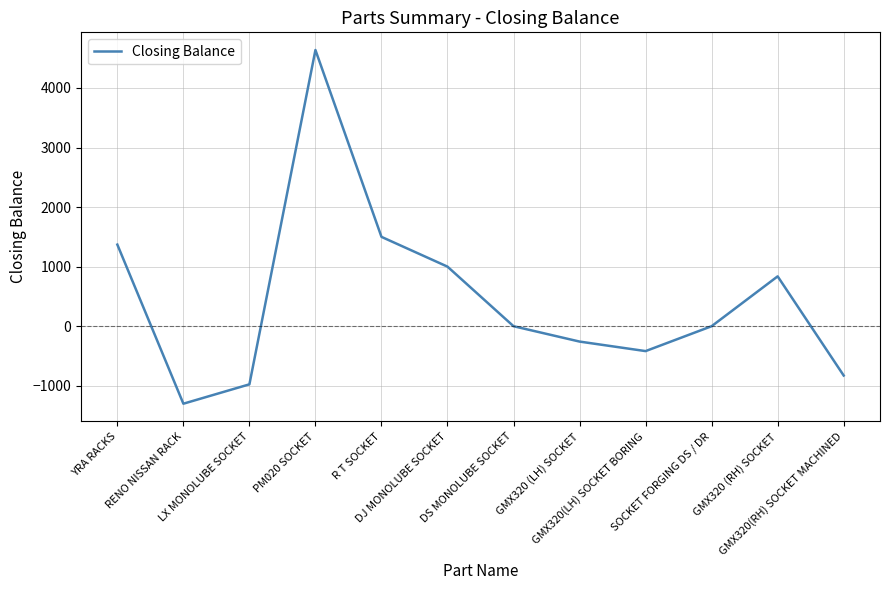

Does the chart display data point markers on the line(s)?

No